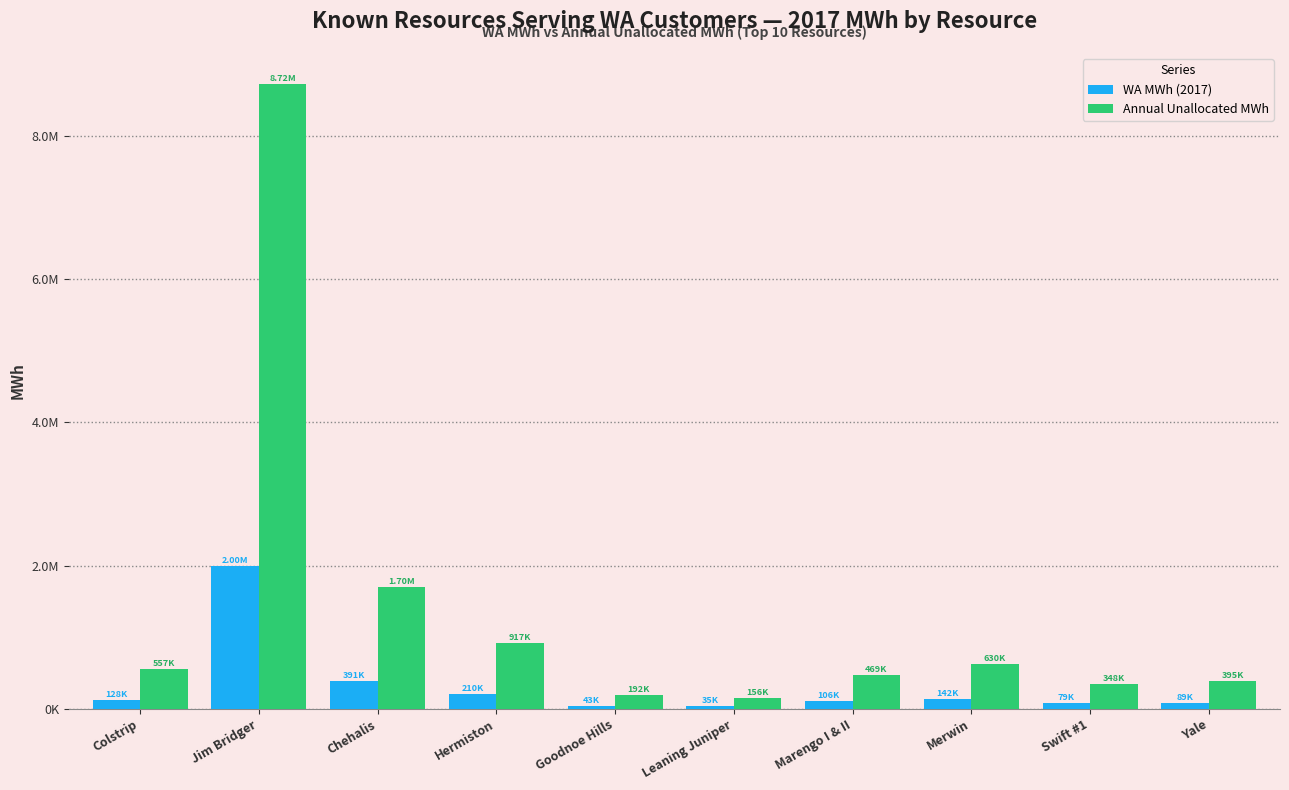

Between Chehalis and Yale, which series saw the biggest shift?

Annual Unallocated MWh